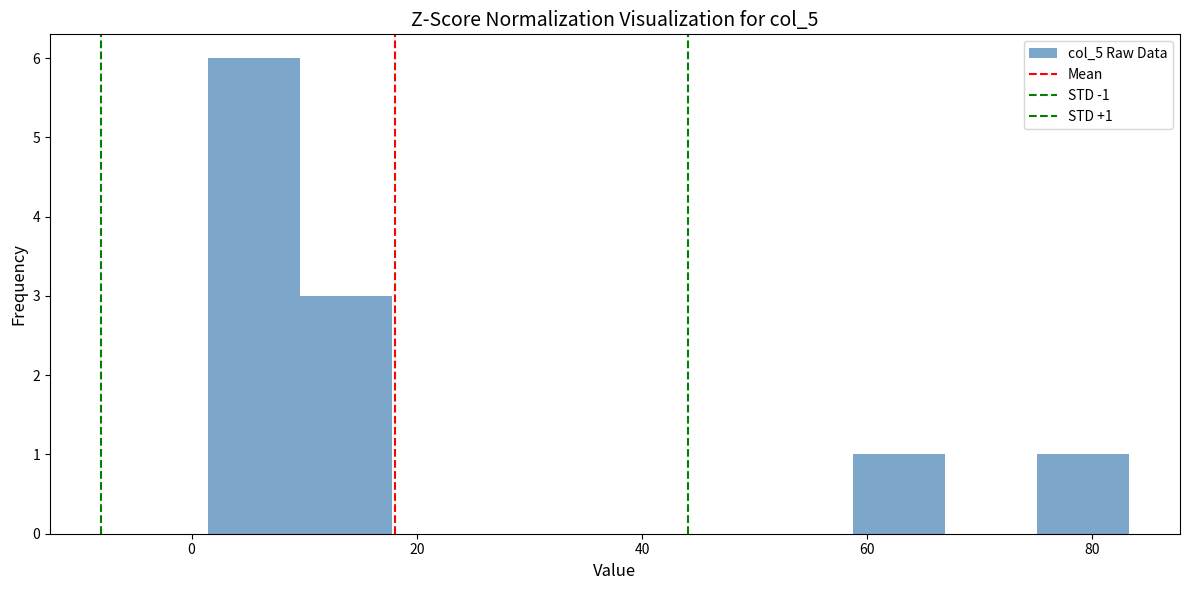

Over which range of the x-axis is the bar tallest?

2 to 10